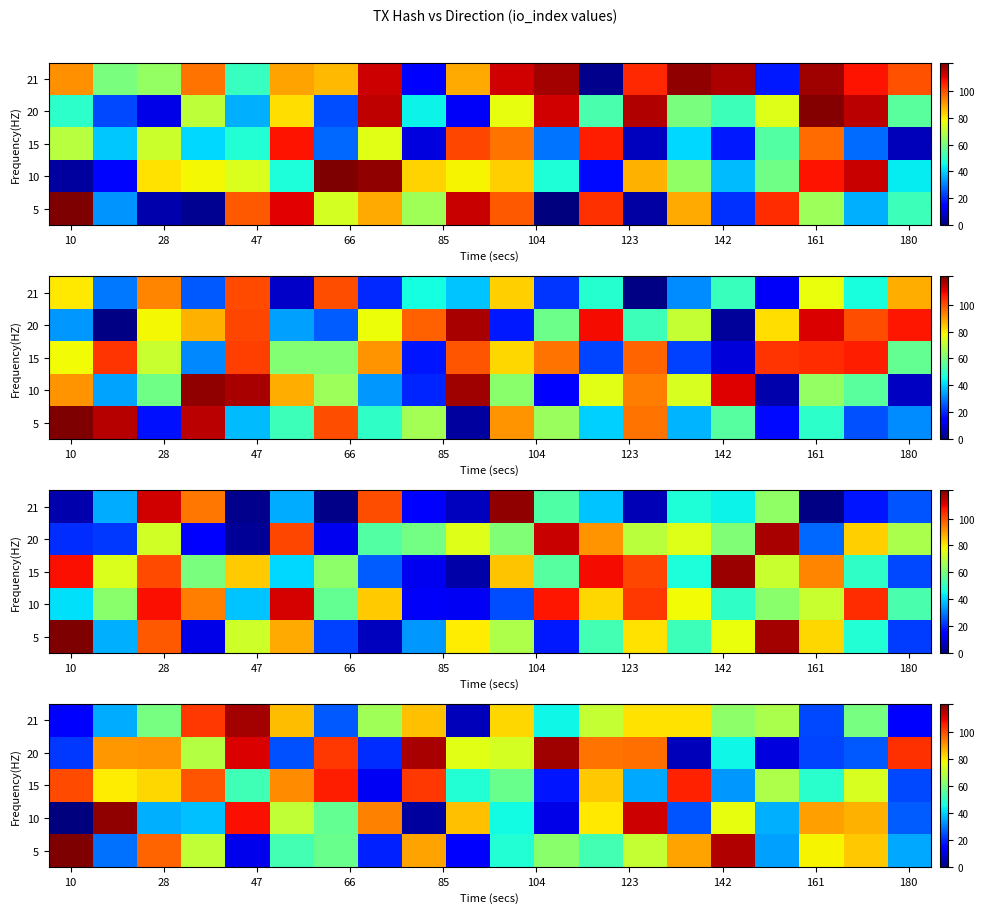

At how many categories does at least one series exceed 74?

19